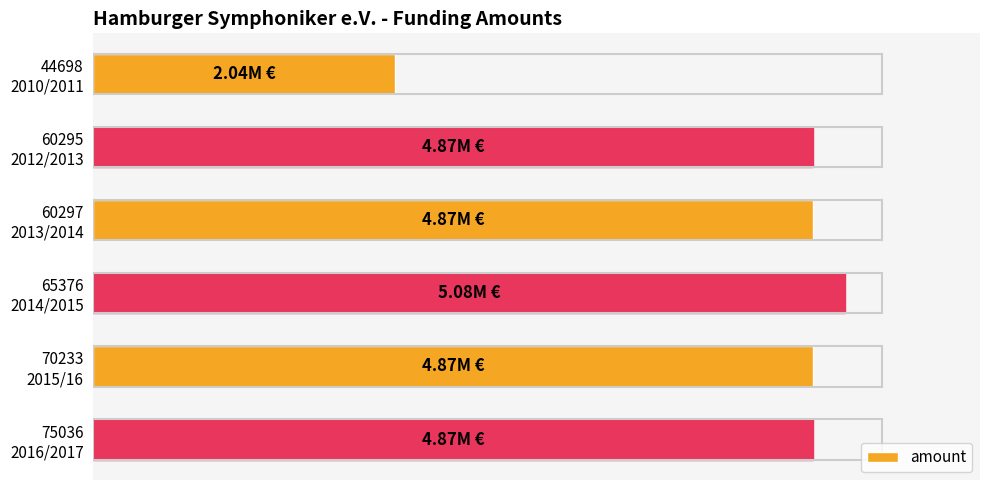

Does the chart contain any negative values?

No